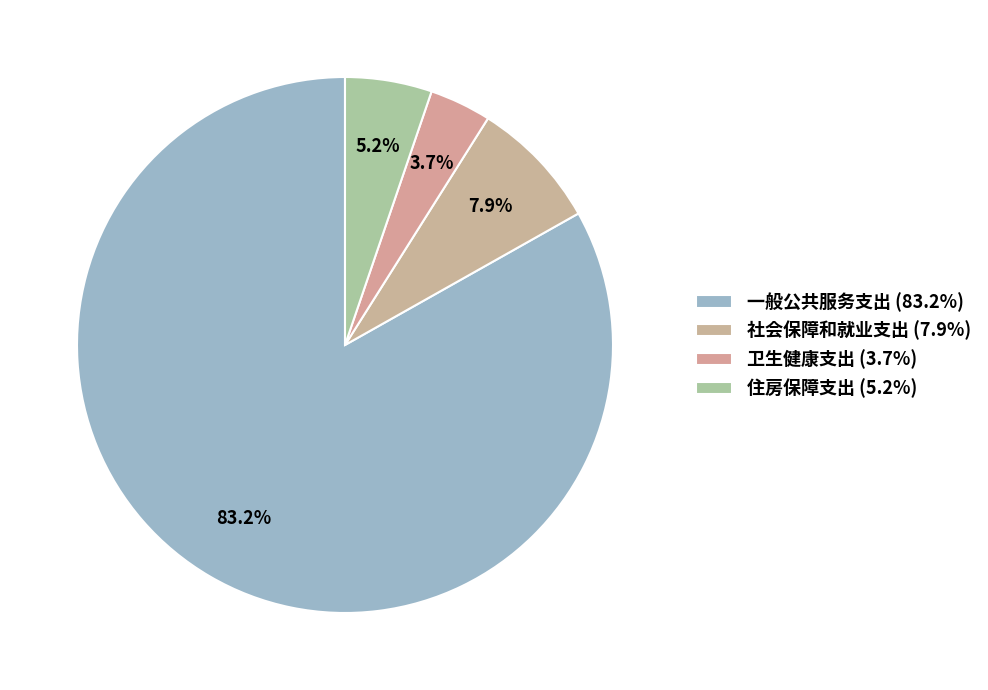

The 社会保障和就业支出 slice represents 1% of the pie. True or false?

False